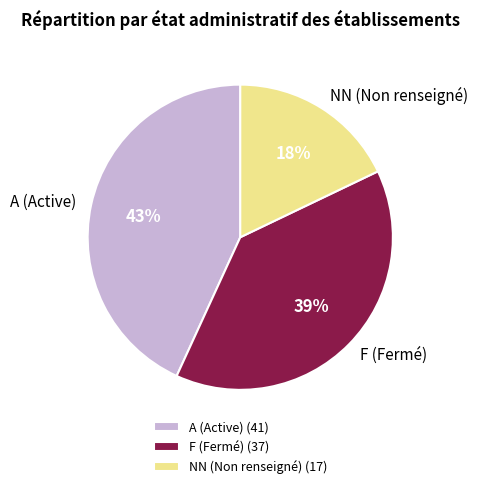

Is there a majority slice in this chart?

No